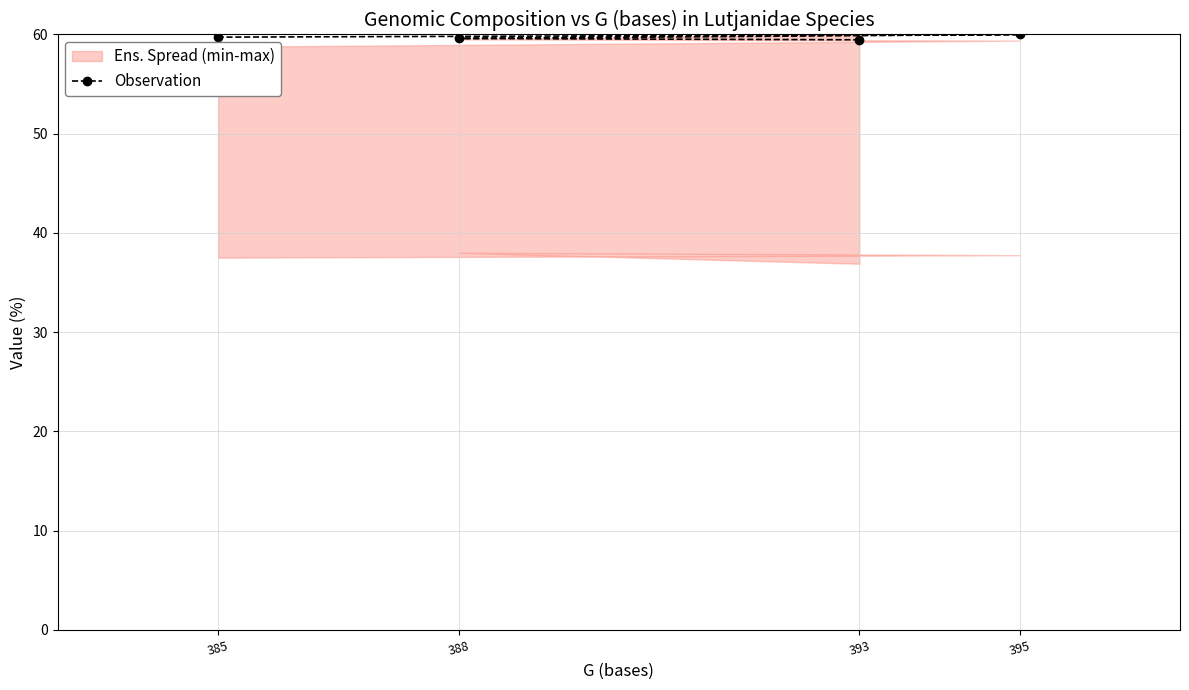

How many categories are shown in the chart?

4